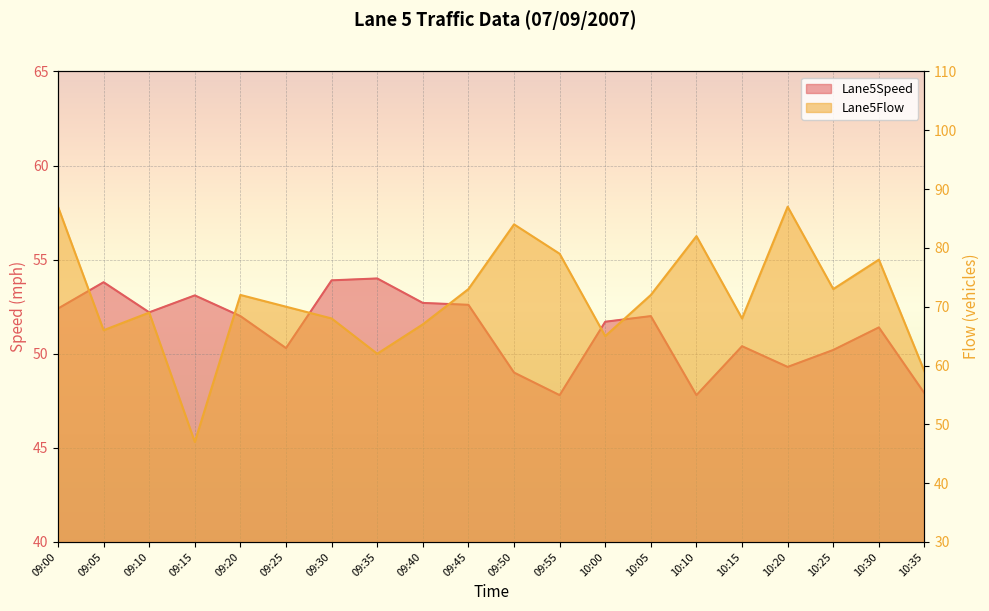

What is the difference between the Lane5Speed values at 10:35 and 09:35?

6.1